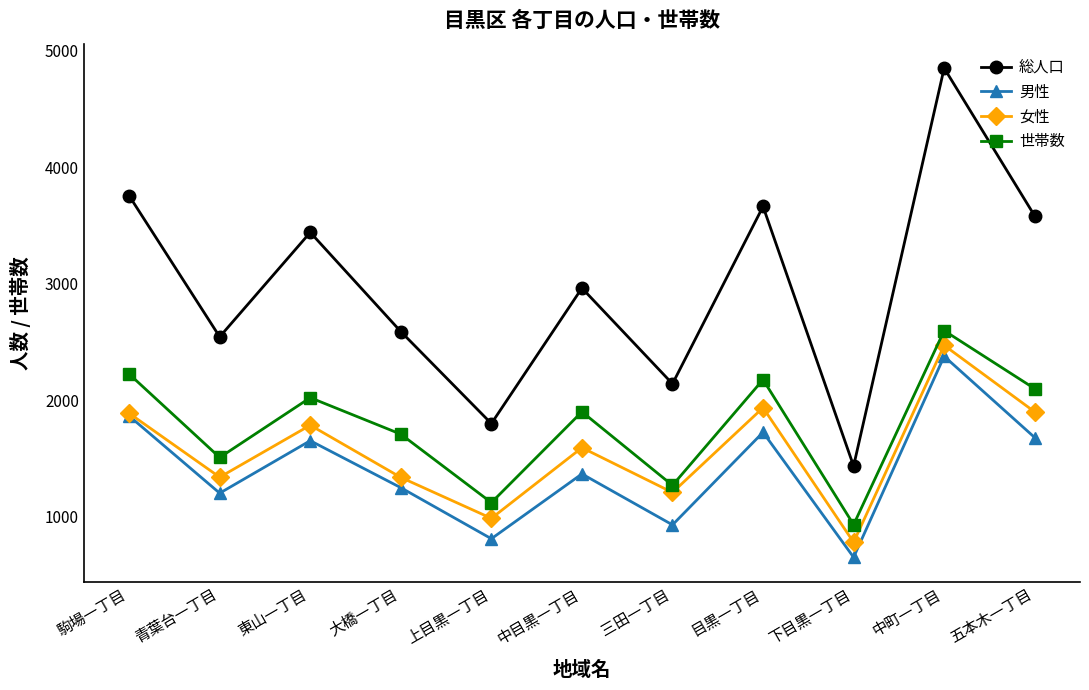

Rank the series at 東山一丁目 from lowest to highest value.

男性, 女性, 世帯数, 総人口